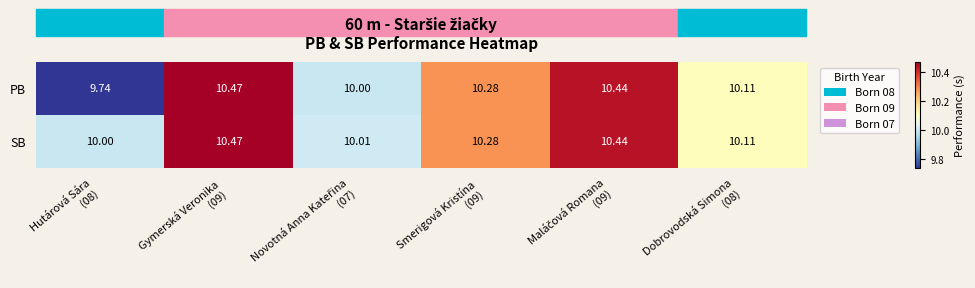

Which label corresponds to the largest value in the chart?

Gymerská Veronika
(09)